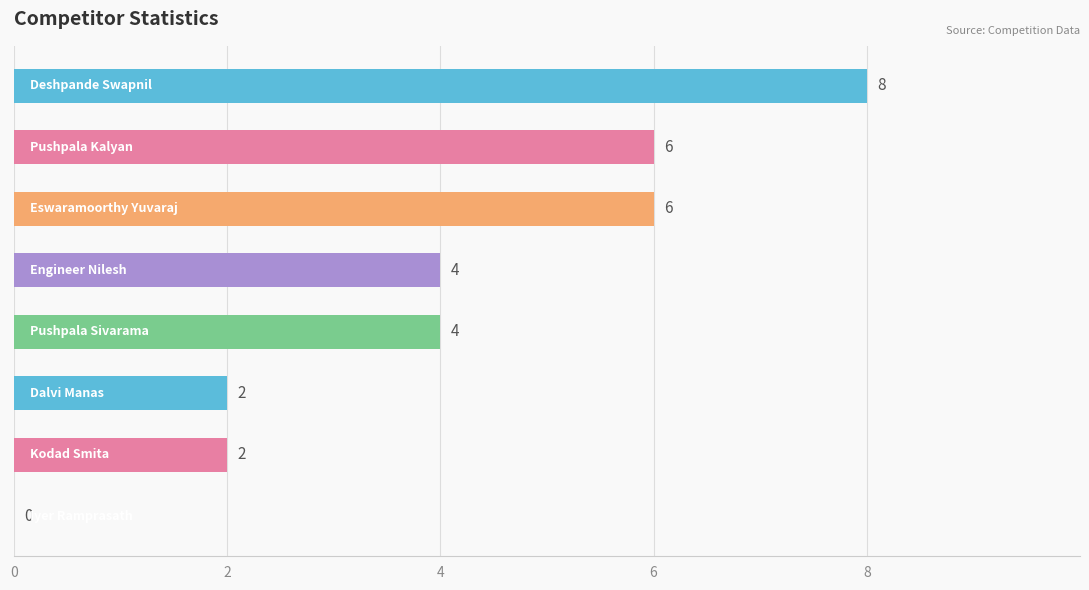

What is the maximum value shown in the chart?

8